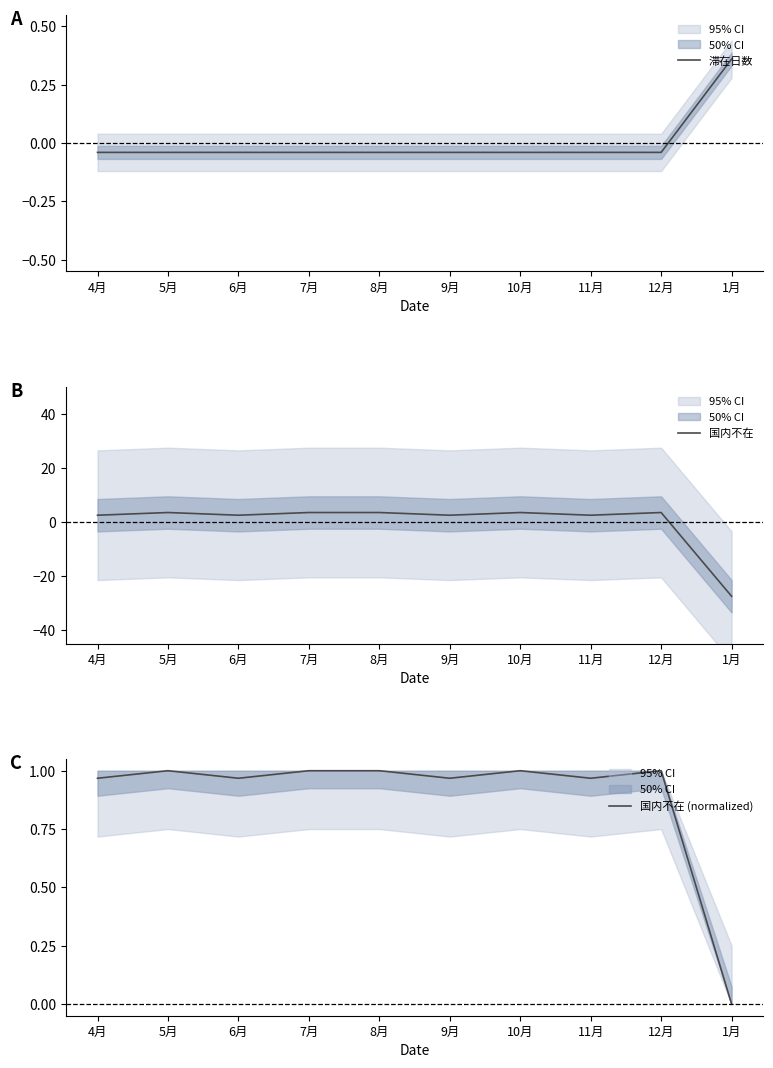

Is it true that 国内不在 (normalized) equals 1.3 at 11月?

False